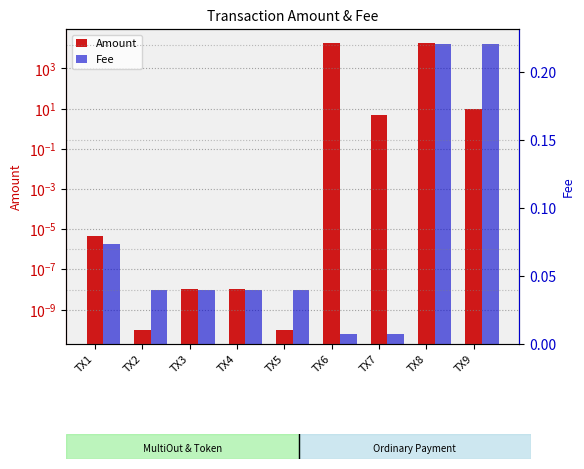

Reading left to right, transcribe all the data shown in this chart.

Amount: 0.0	0.0	0.0	0.0	0.0	17790.0	5.0	17789.0	10.0
Fee: 0.1	0.0	0.0	0.0	0.0	0.0	0.0	0.2	0.2